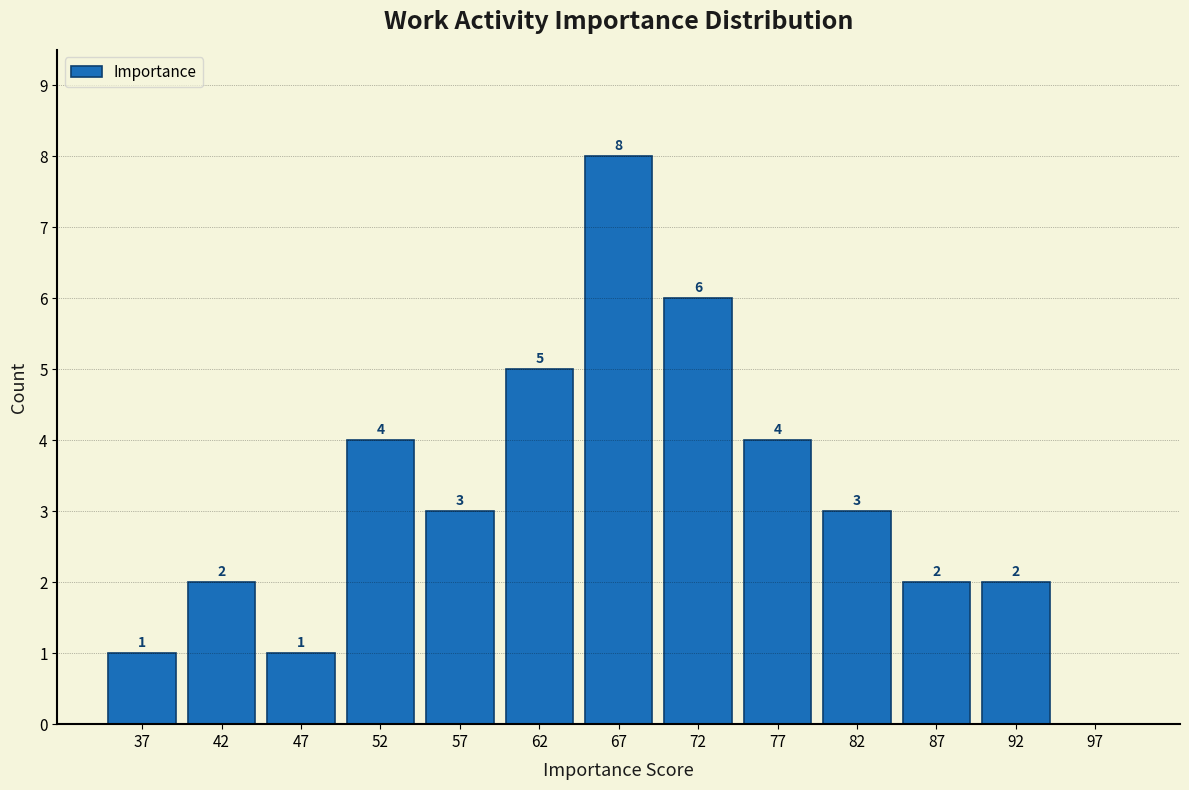

Which range on the x-axis has the tallest bar?

65 to 70